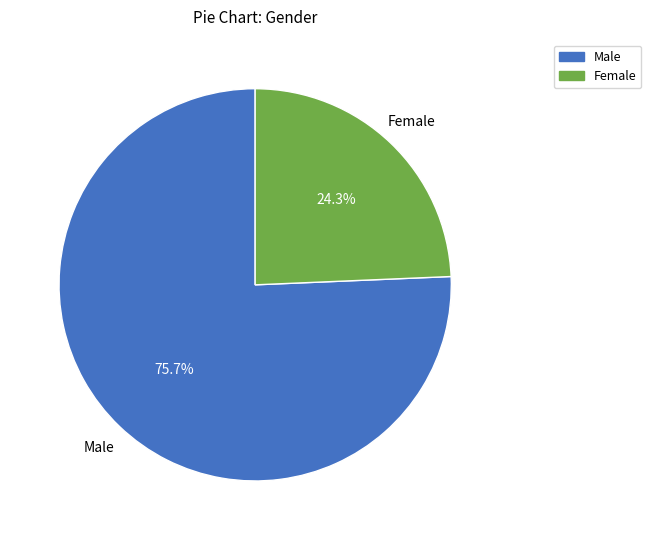

What is the ratio of the value at Female to the value at Male?

0.3